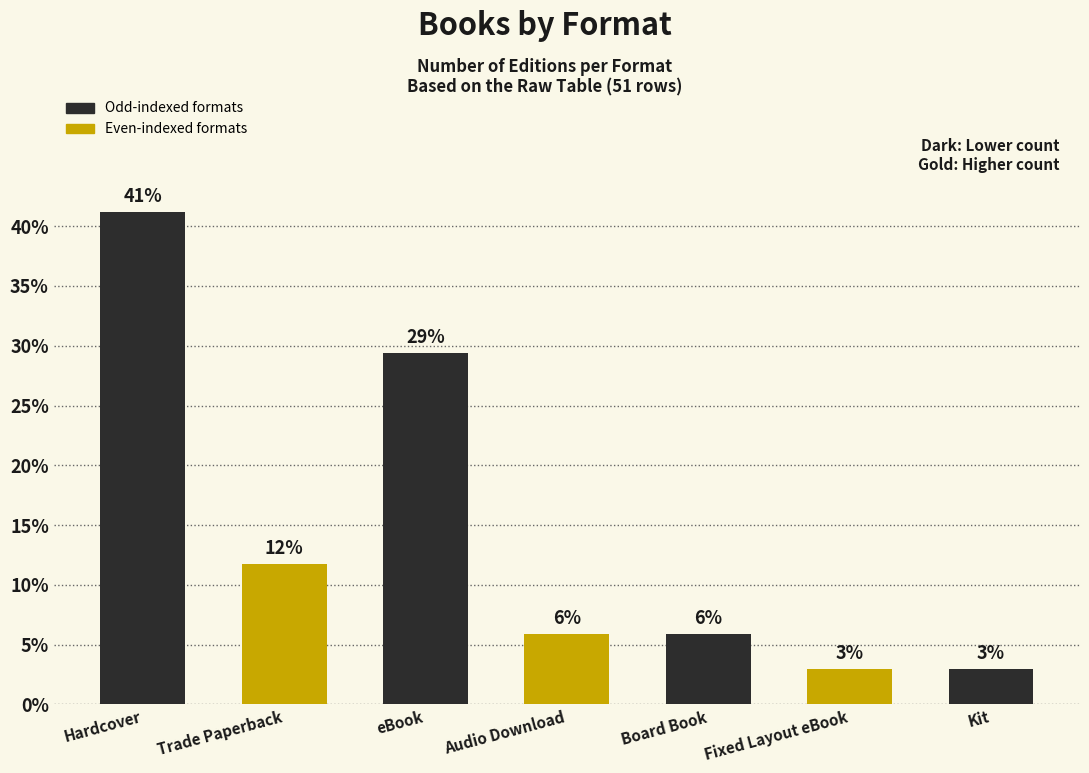

How many bars are there in total?

7